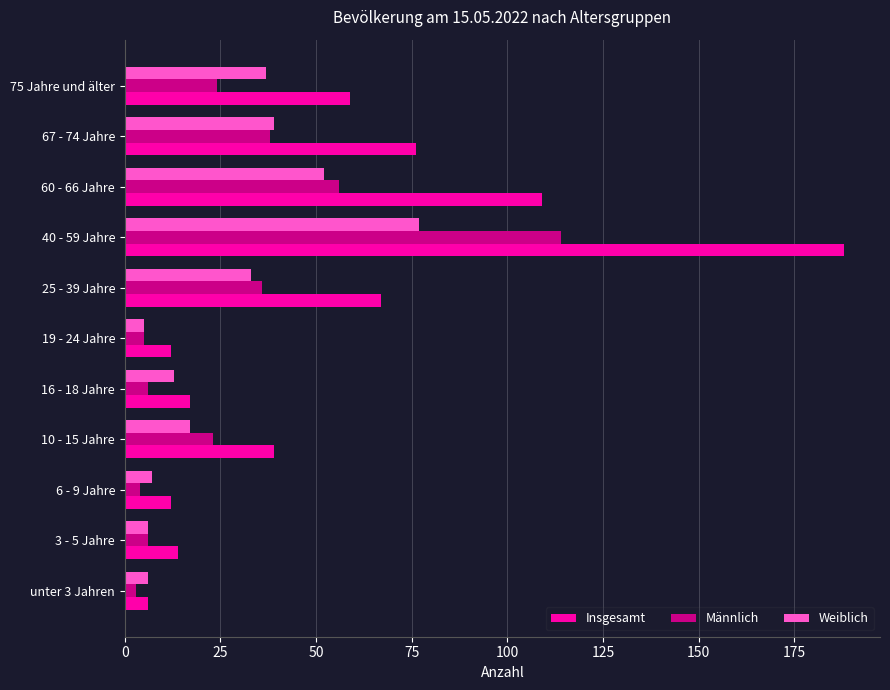

What is the minimum value for Insgesamt?

6